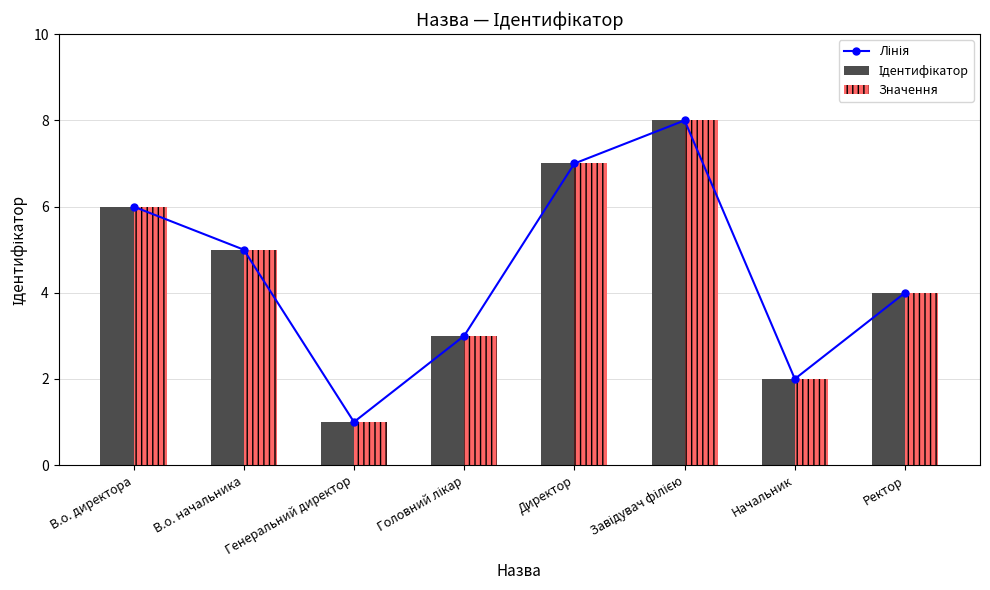

What is the sum of the Ідентифікатор values at Завідувач філією and В.о. директора?

14